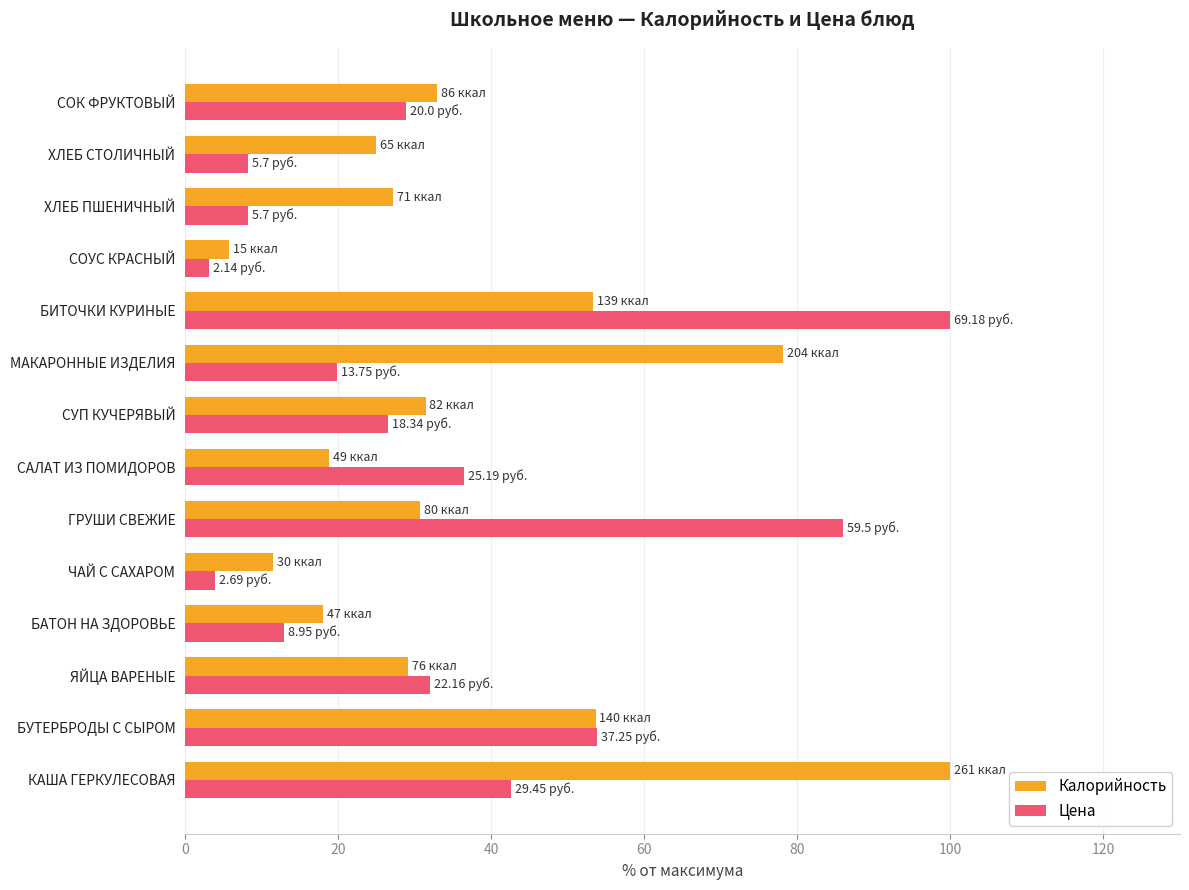

Which series has the largest total across all categories?

Калорийность